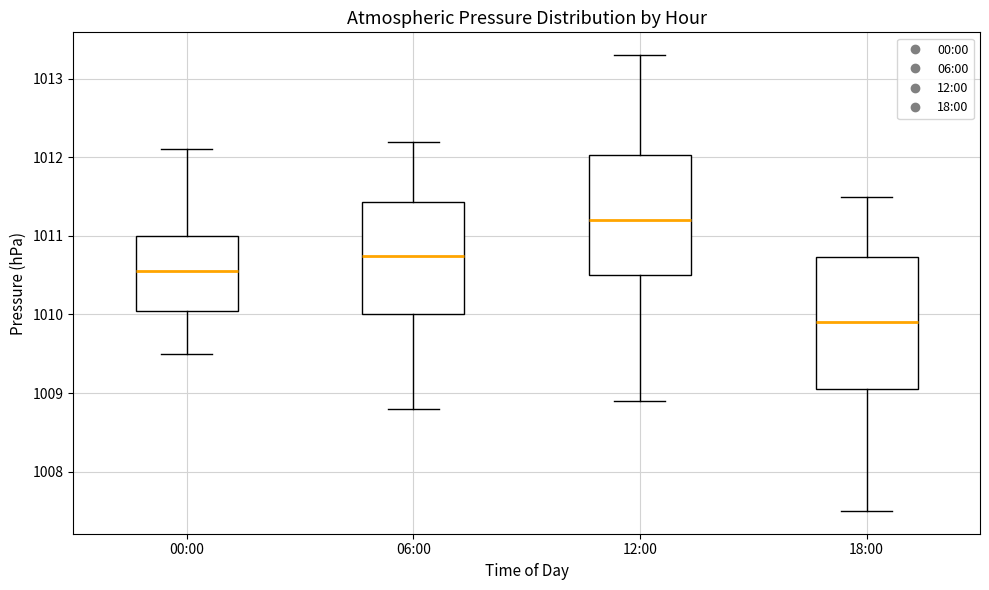

Where is the upper edge of the box for 00:00 on the y-axis? The values are not printed on the chart, so give them approximately, as read against the axis.

1011.0